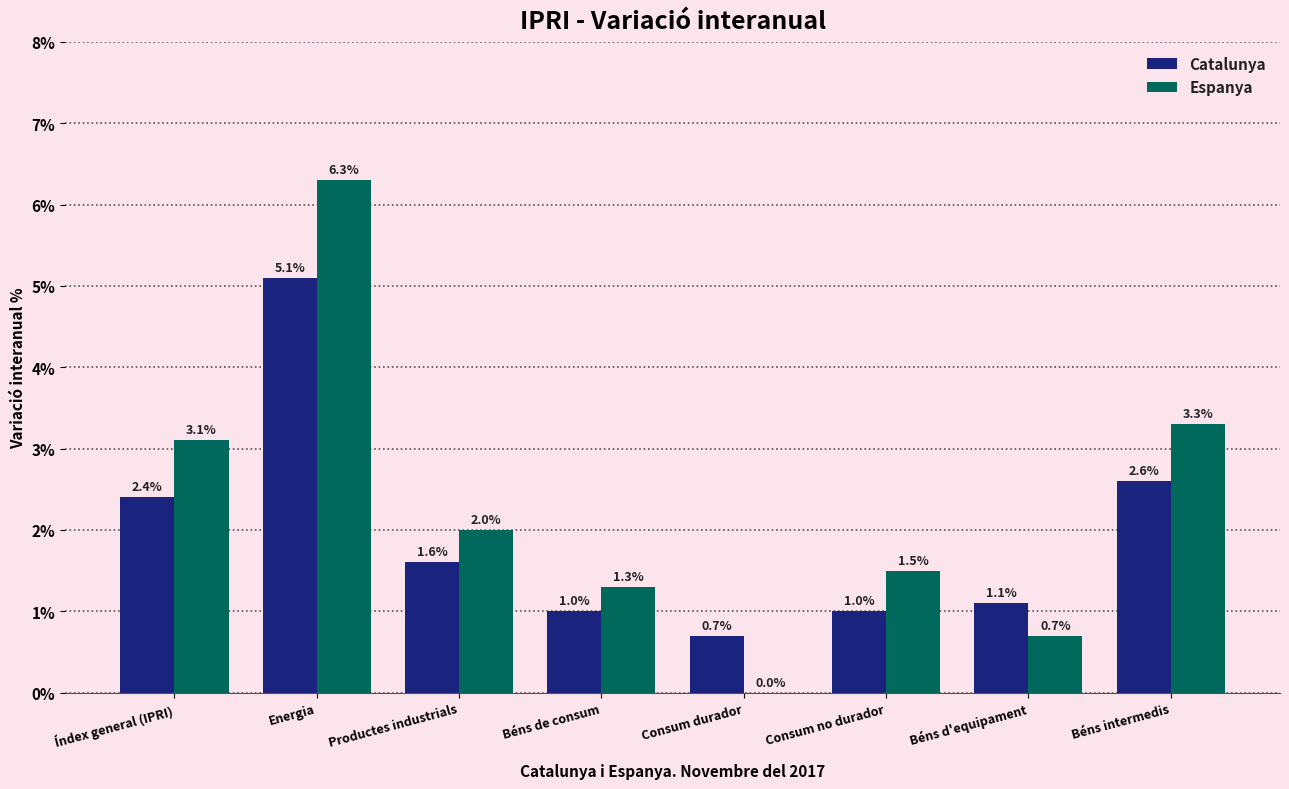

At which category does the chart reach its peak across all series?

Energia